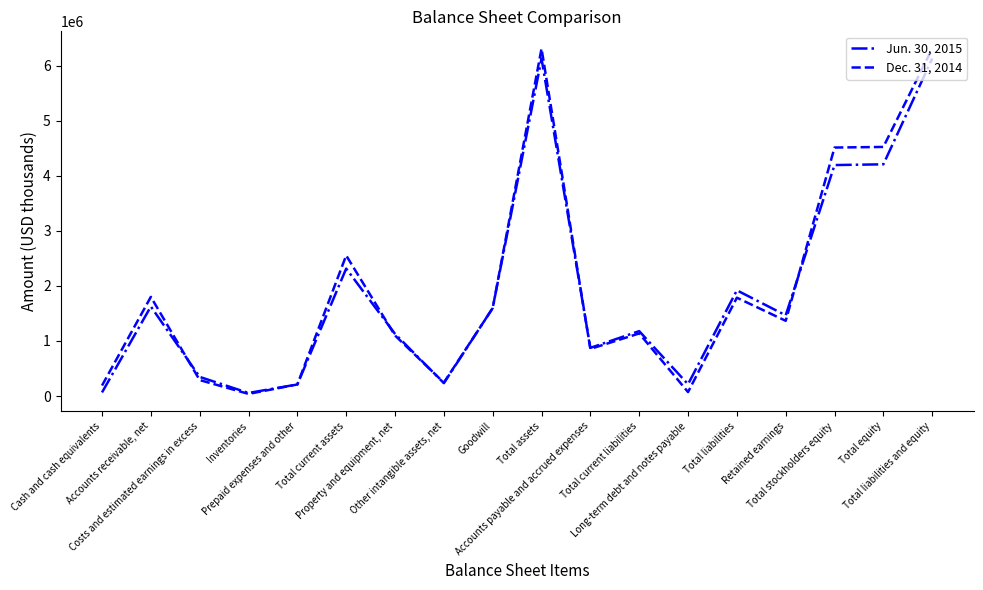

What is the difference between the second highest and second lowest values in the Jun. 30, 2015 series?

6065083